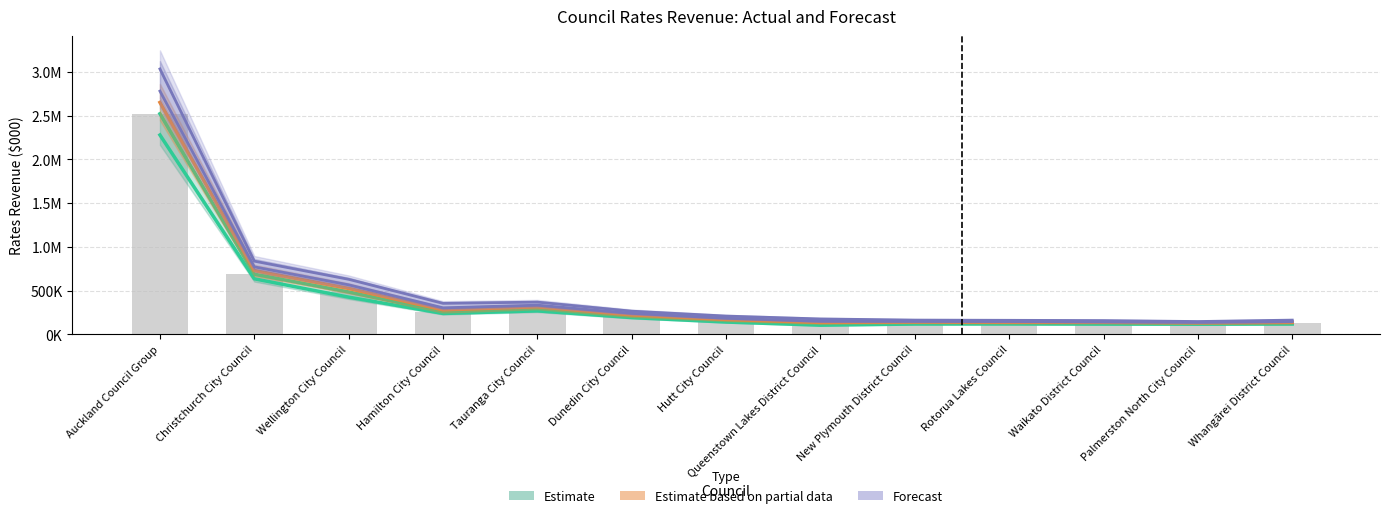

At how many categories does at least one series exceed 898805?

1